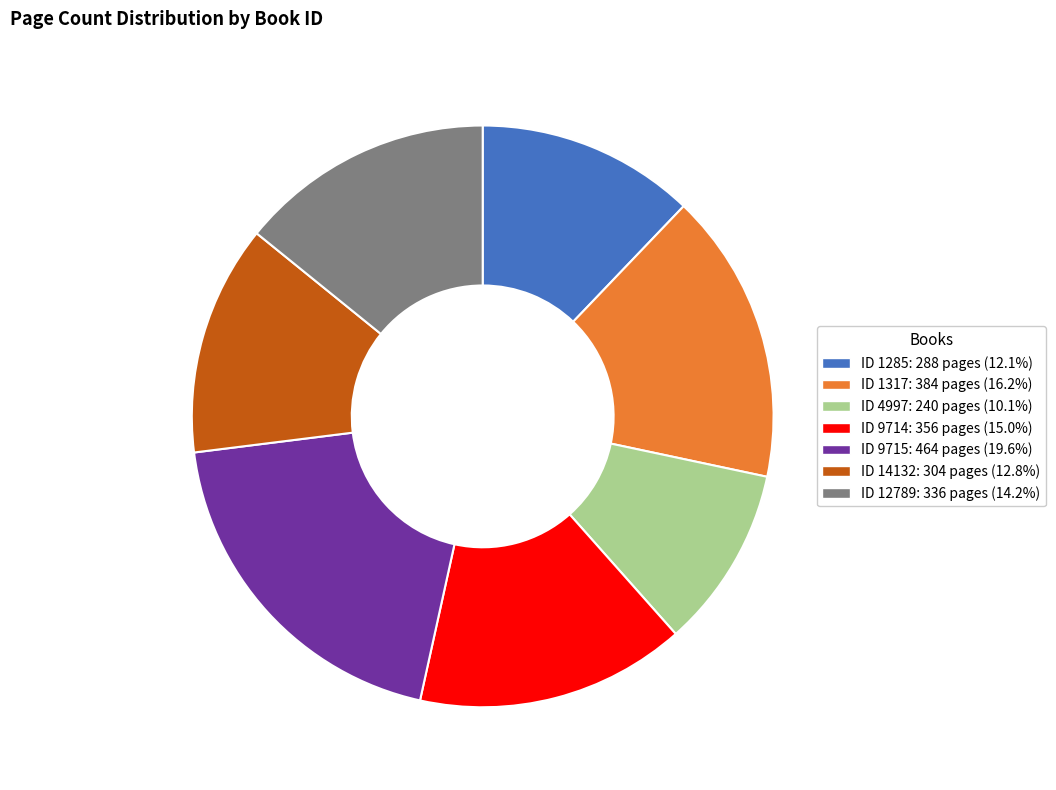

Does any single category account for the majority?

No